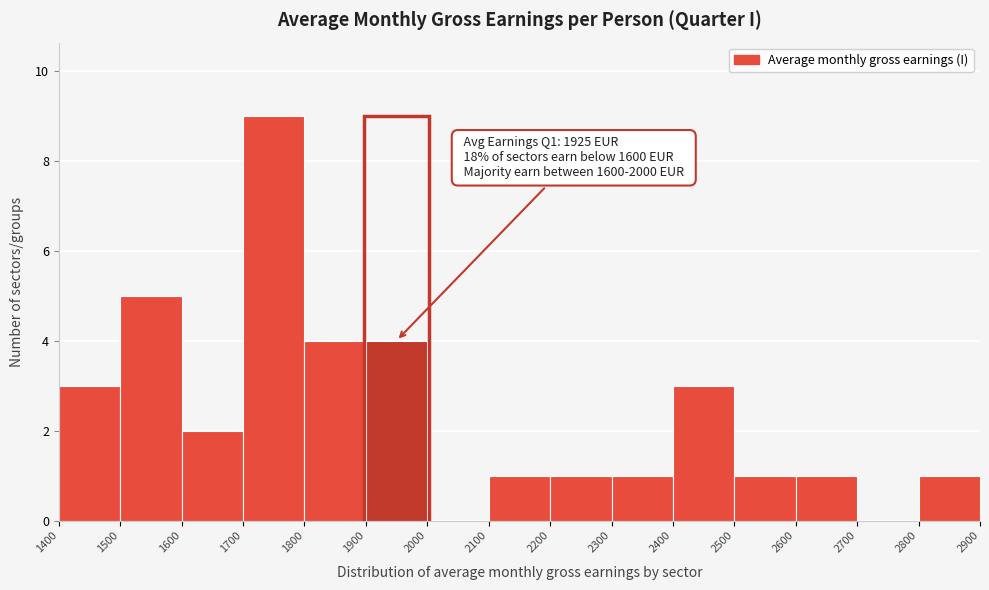

Which range on the x-axis has the tallest bar?

1700 to 1800